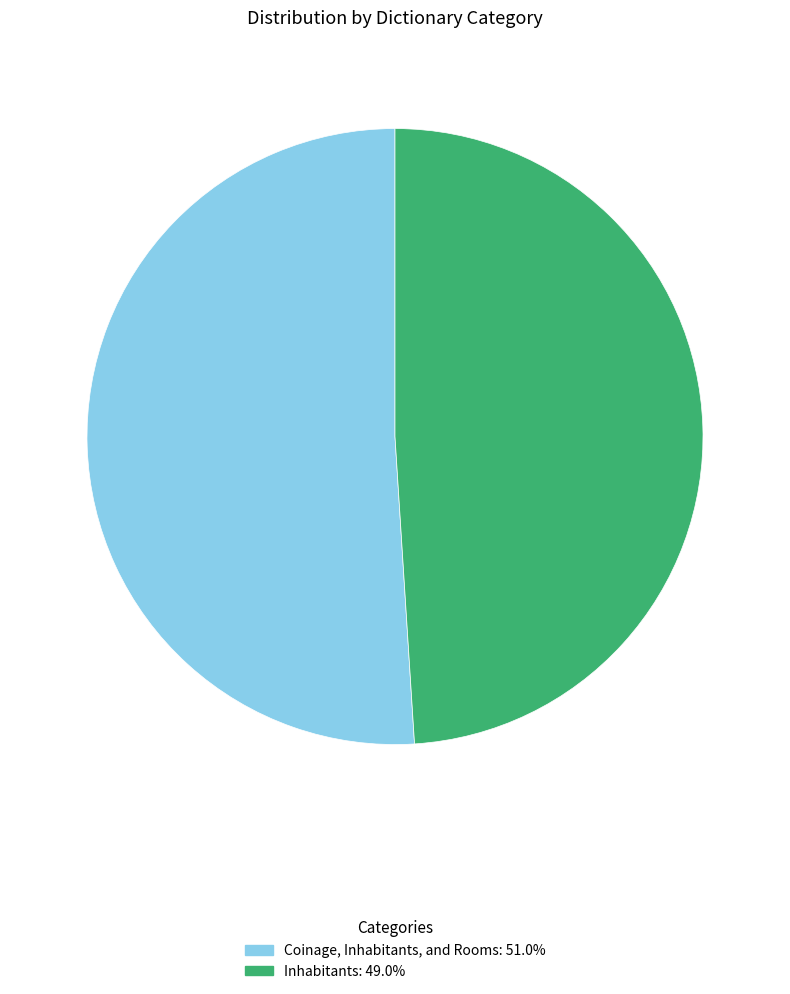

Rank the categories by value from lowest to highest.

Inhabitants, Coinage, Inhabitants, and Rooms